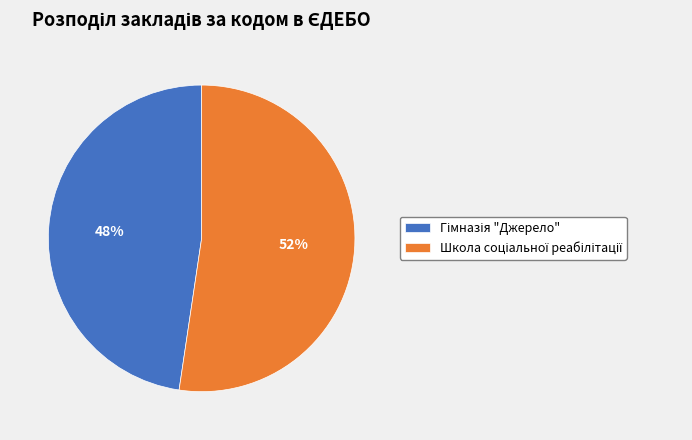

Is there a majority slice in this chart?

Yes